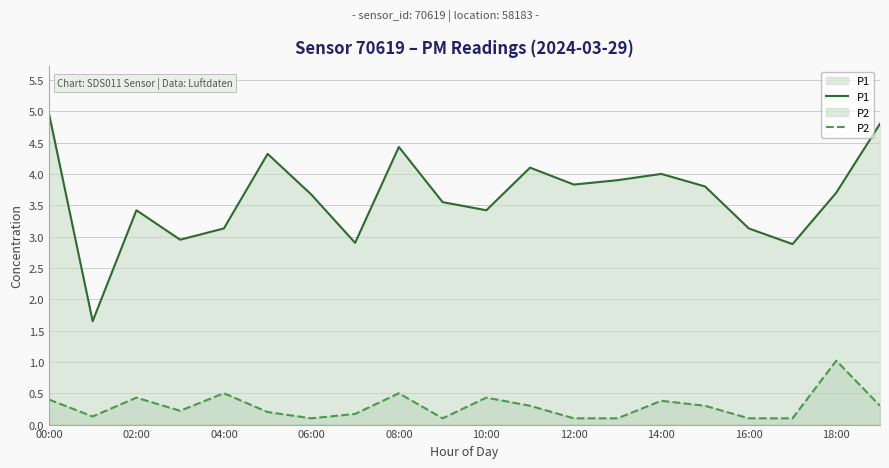

What is the minimum value for P2?

0.1